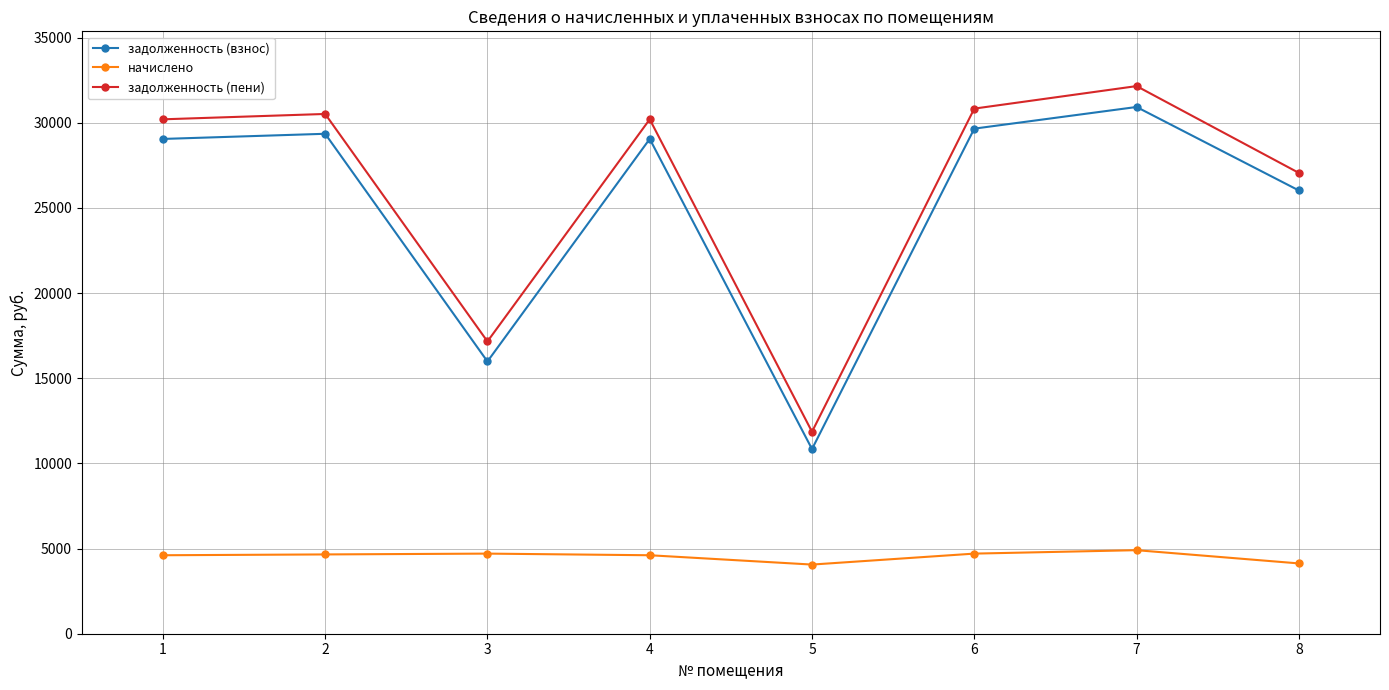

True or false: начислено and задолженность (взнос) cross at least once.

False